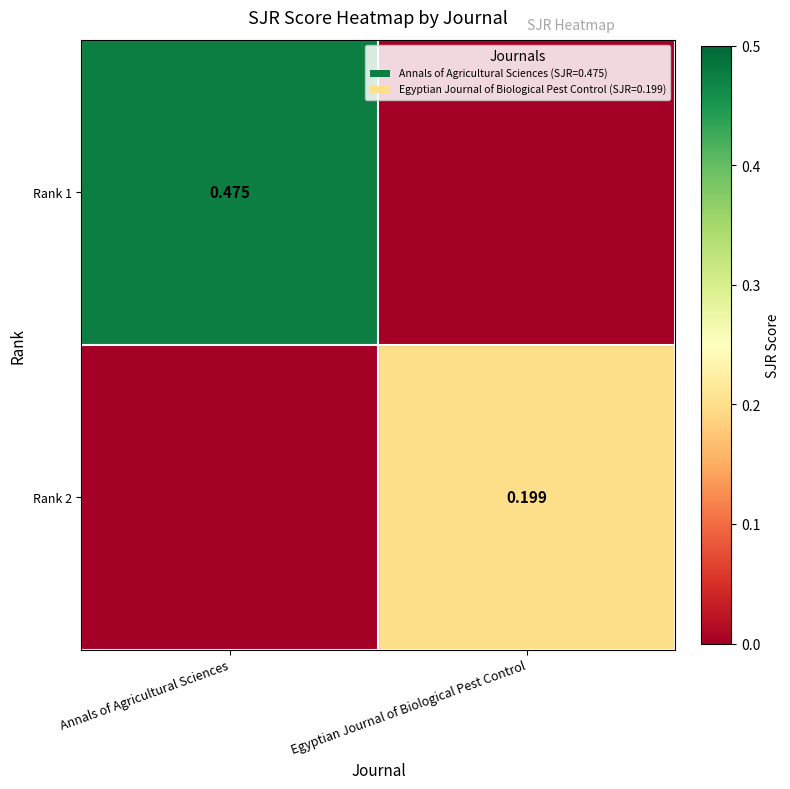

The Rank 1 series shows 0.5 at Annals of Agricultural Sciences. True or false?

True